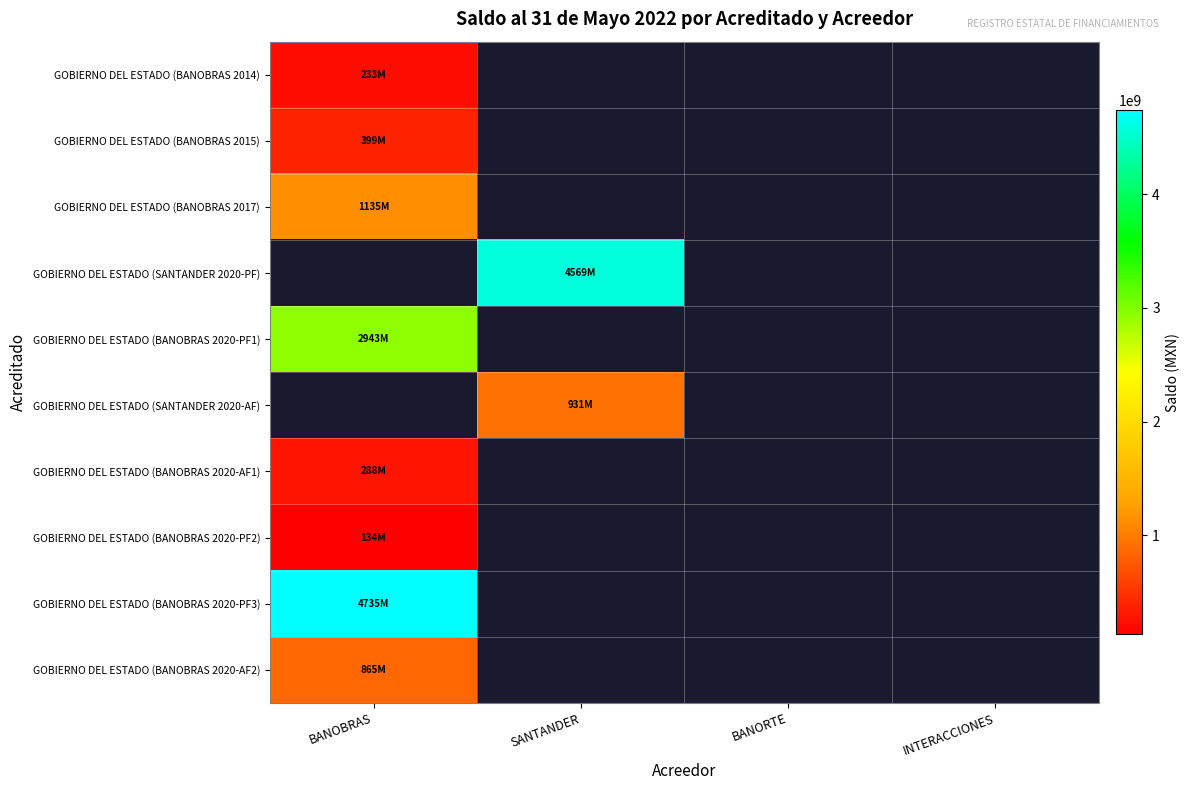

At how many categories does at least one series exceed 2366175255?

2